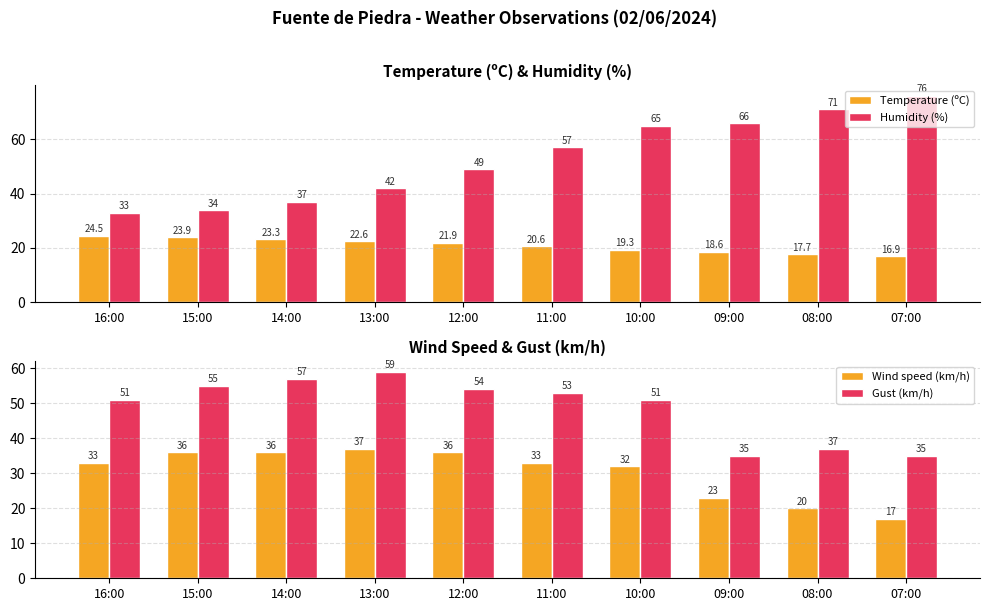

What is the minimum value for Humidity (%)?

33.0